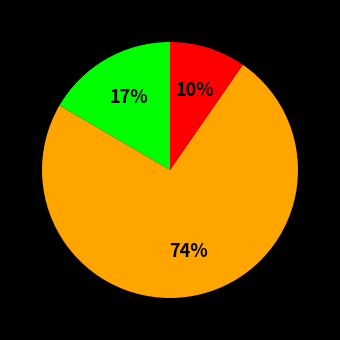

To the nearest percent, what is the average slice percentage?

33%